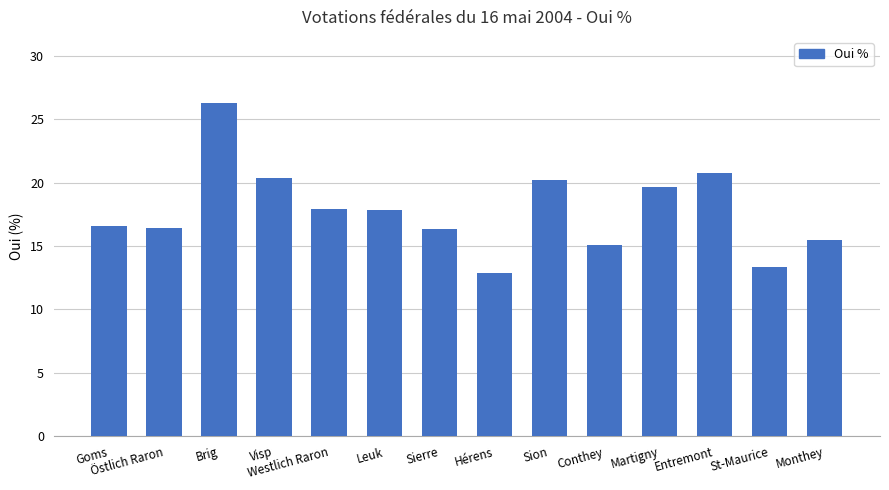

Between Leuk and Visp, which is larger?

Visp